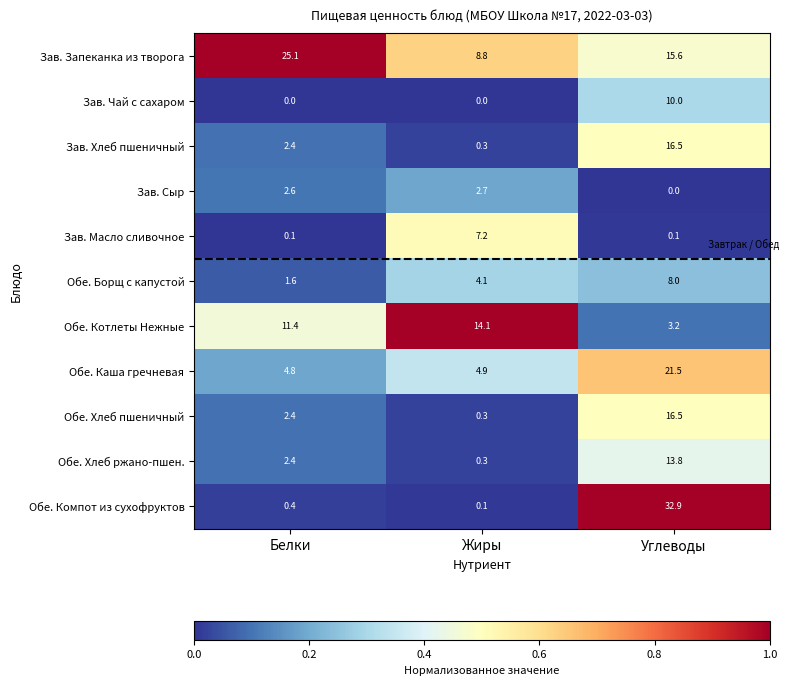

Is the value of Обе. Компот из сухофруктов at Белки greater than the value of Обе. Хлеб ржано-пшен. at Жиры?

Yes